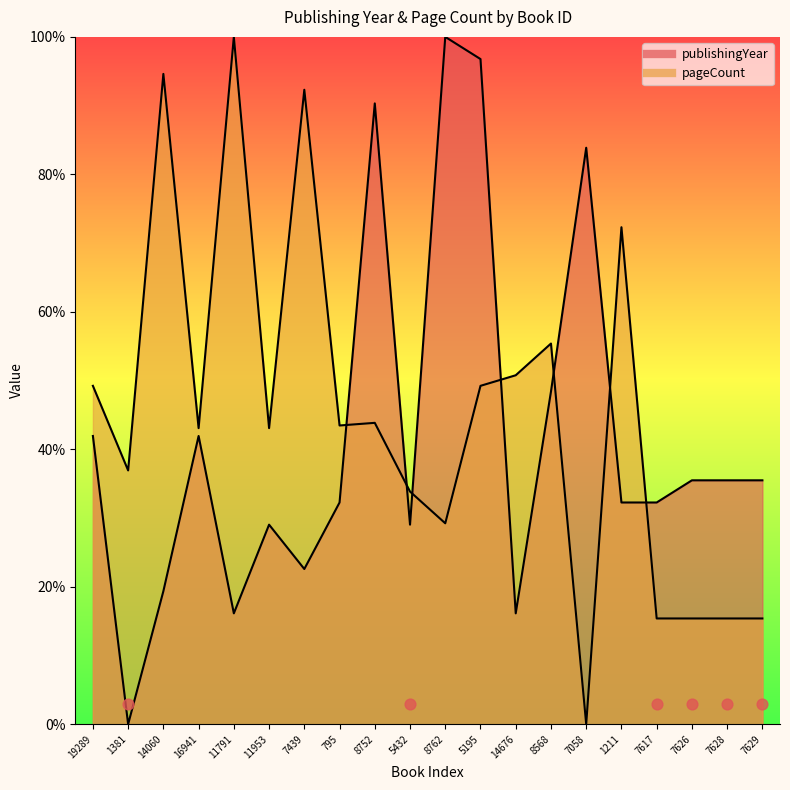

Which series has the largest total across all categories?

pageCount